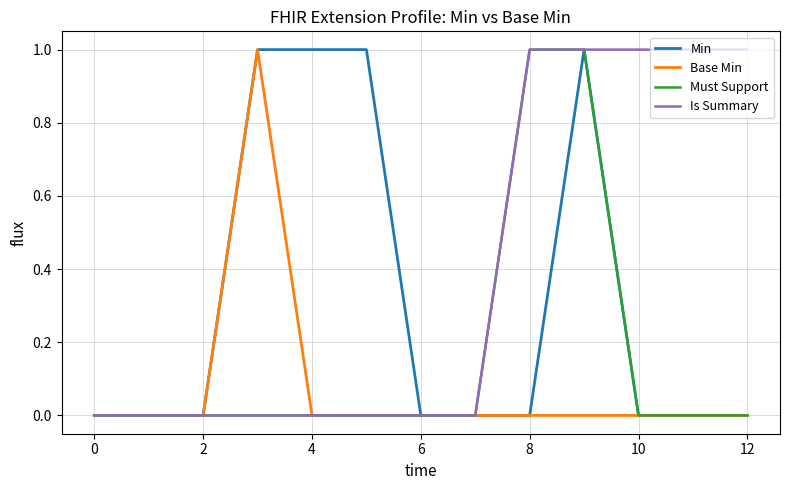

List the series in order of their overall mean, lowest first.

Base Min, Must Support, Min, Is Summary